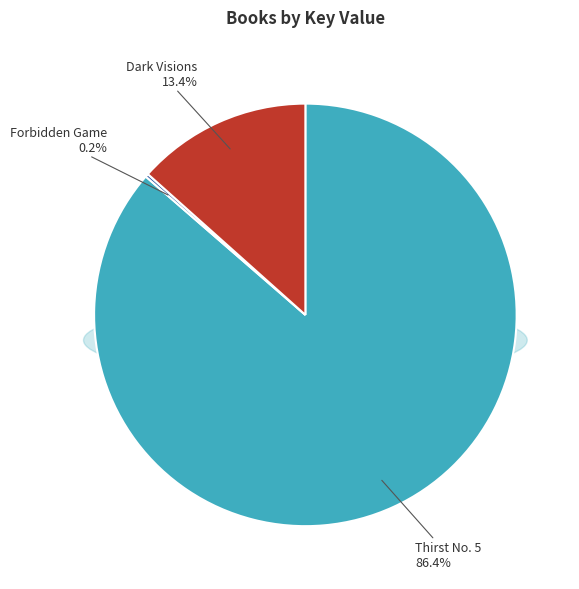

What percentage do Dark Visions (Key: 62867356) and Thirst No. 5 (Key: 405455983) together represent?

99.8%